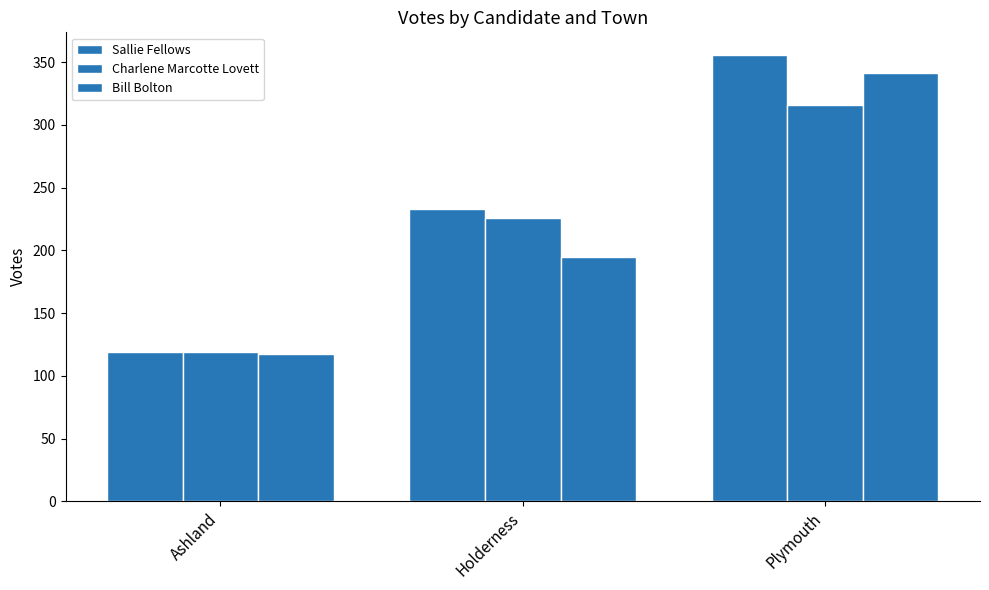

Reading right to left, what are all the values shown in this chart?

Sallie Fellows: Plymouth=356	Holderness=233	Ashland=119
Charlene Marcotte Lovett: Plymouth=316	Holderness=226	Ashland=119
Bill Bolton: Plymouth=341	Holderness=195	Ashland=117